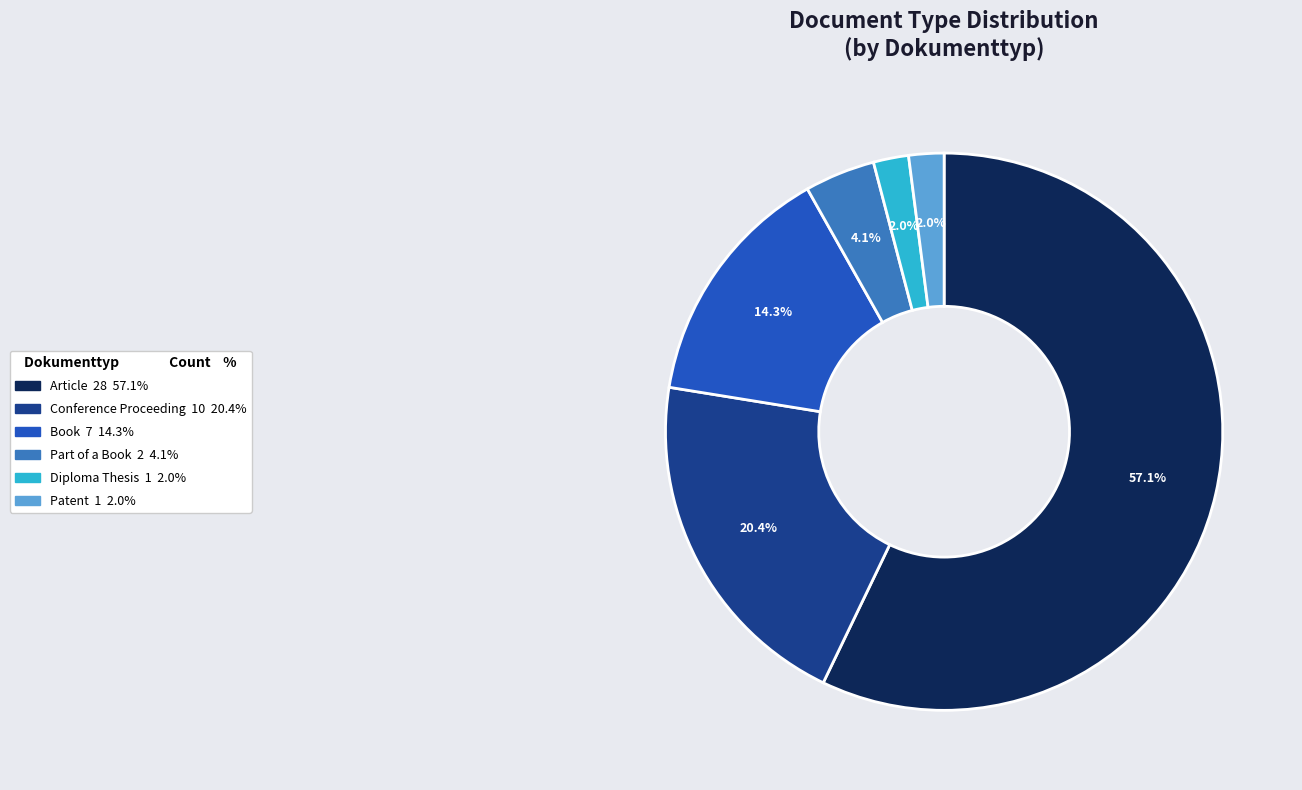

Is there a majority slice in this chart?

Yes